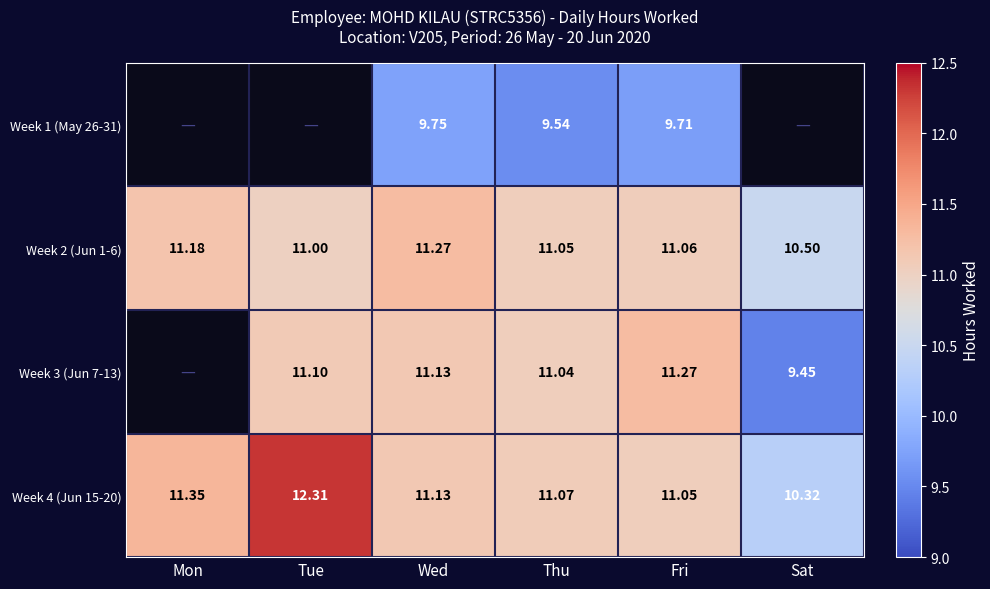

At which label does Week 4 (Jun 15-20) reach its peak?

Tue